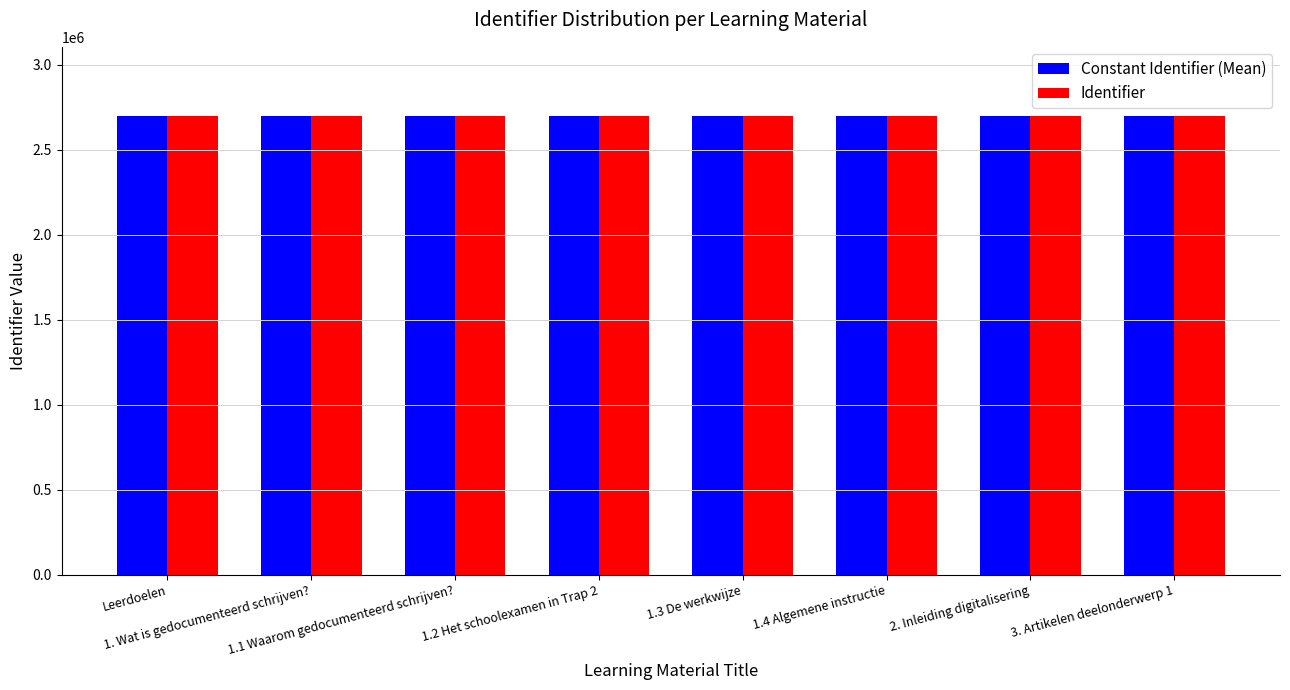

What is the spread (max minus min) of values at 1. Wat is gedocumenteerd schrijven??

396.6